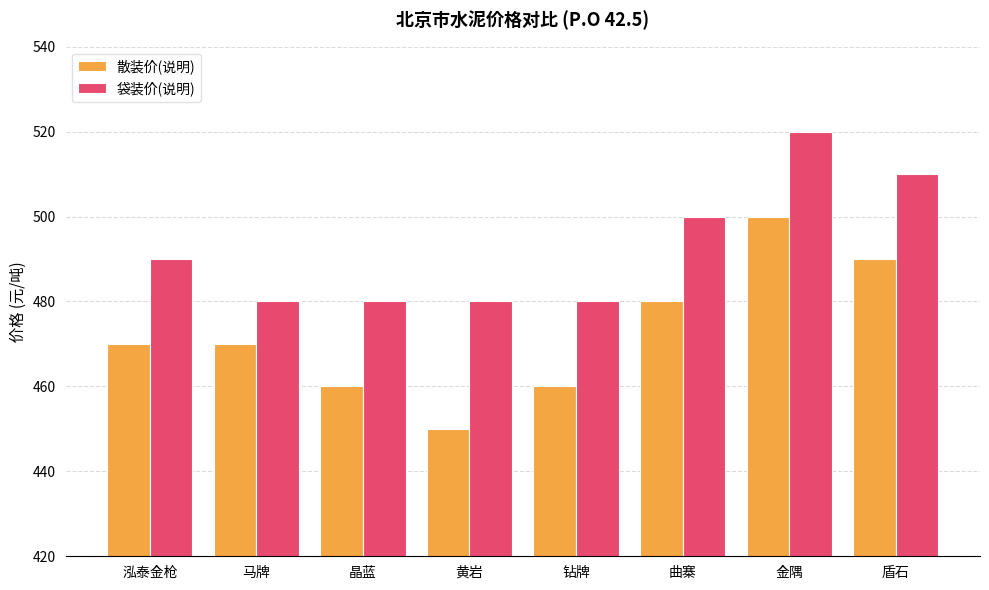

Reading left to right, what are all the values shown in this chart?

散装价(说明): 470	470	460	450	460	480	500	490
袋装价(说明): 490	480	480	480	480	500	520	510